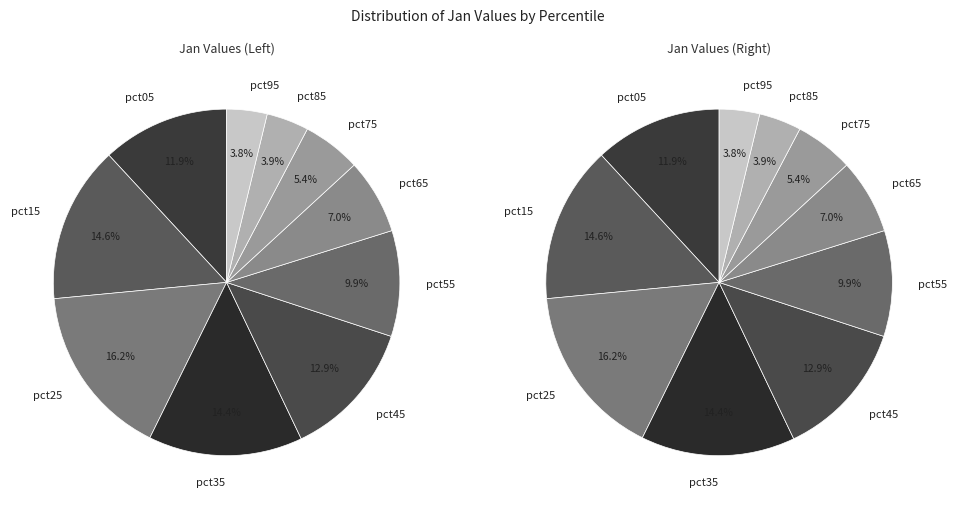

How many slices are in this pie chart?

10